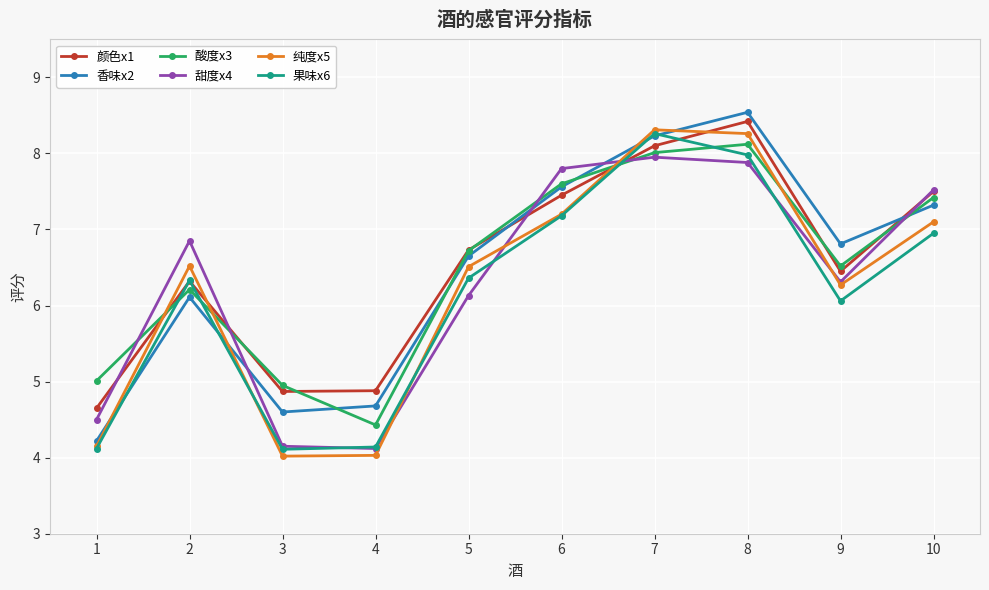

Read the 酸度x3 value at 4.

4.4